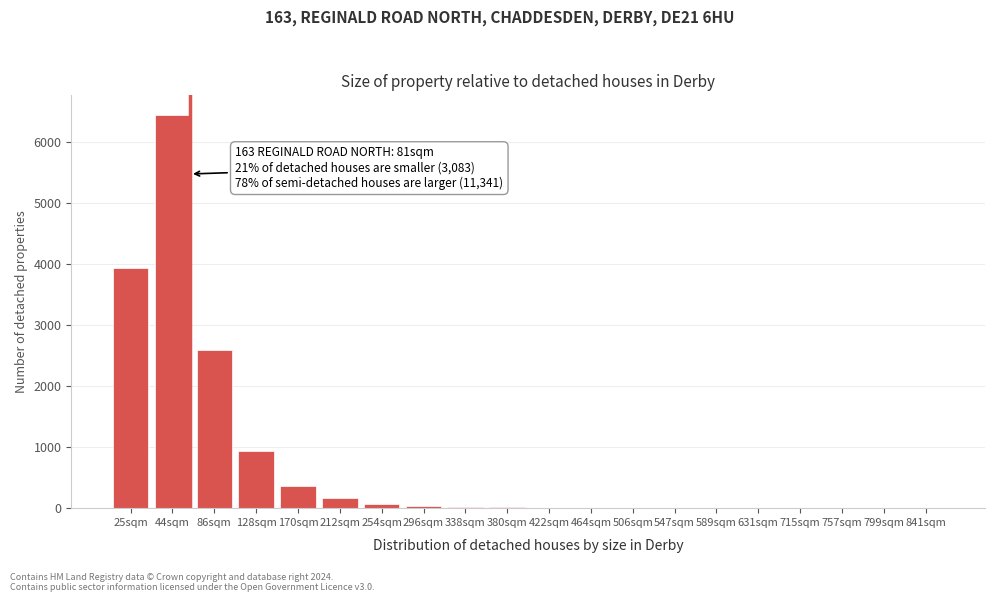

Which label corresponds to the largest value in the chart?

44sqm